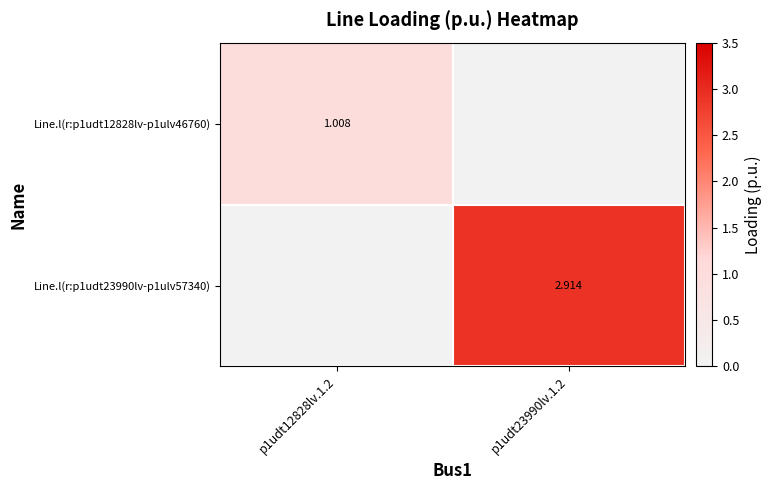

The value of Line.l(r:p1udt23990lv-p1ulv57340) at p1udt23990lv.1.2 is 2.9. True or false?

True